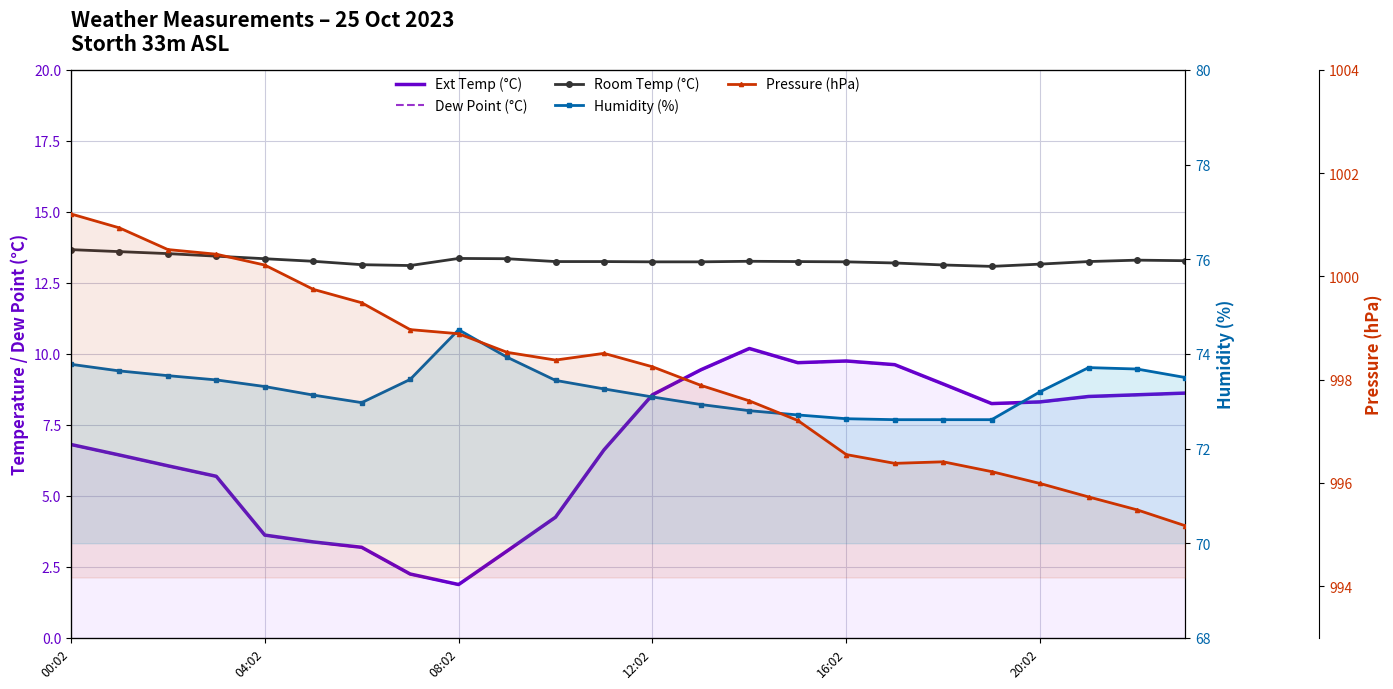

What is the highest value of the Room Temp (°C) series?

13.7